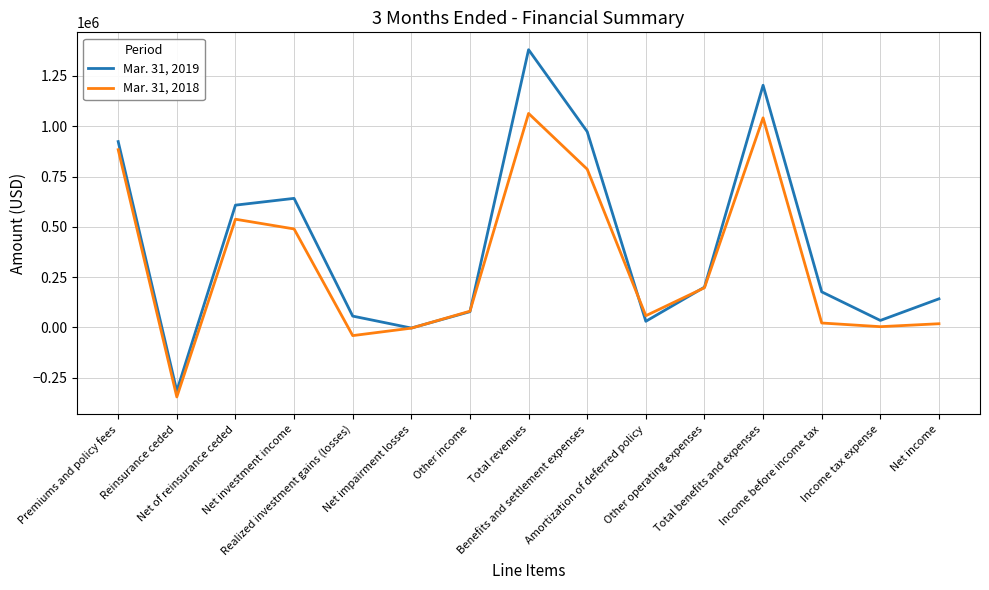

Is this an area chart (filled region under the line)?

No